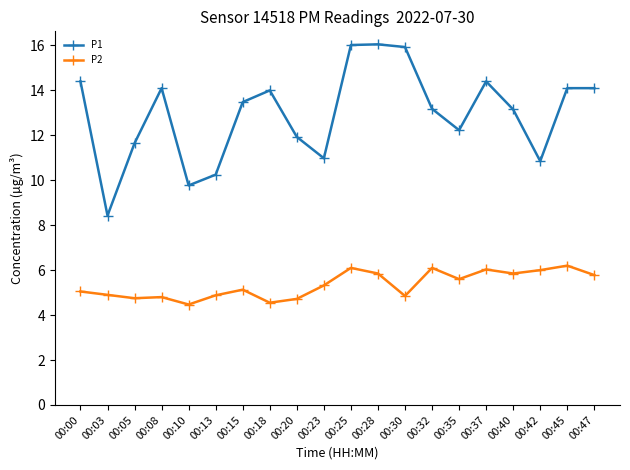

In P2, how many points are lower than both neighbors (excluding endpoints)?

6